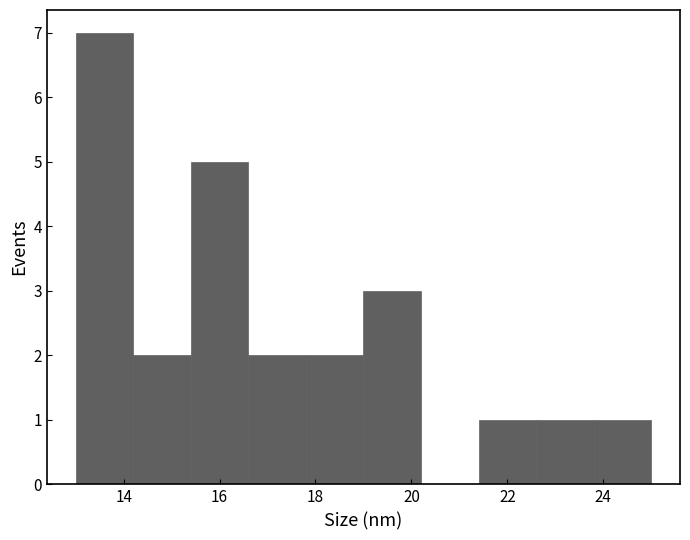

Which range on the x-axis has the tallest bar?

13.0 to 14.2